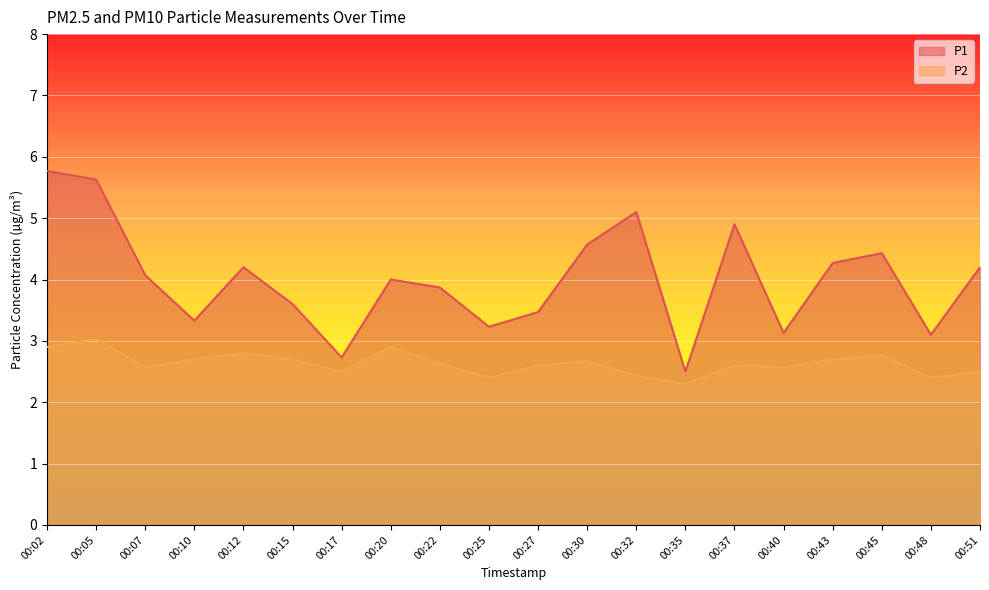

Is the value of P2 at 00:43 greater than the value of P1 at 00:15?

No